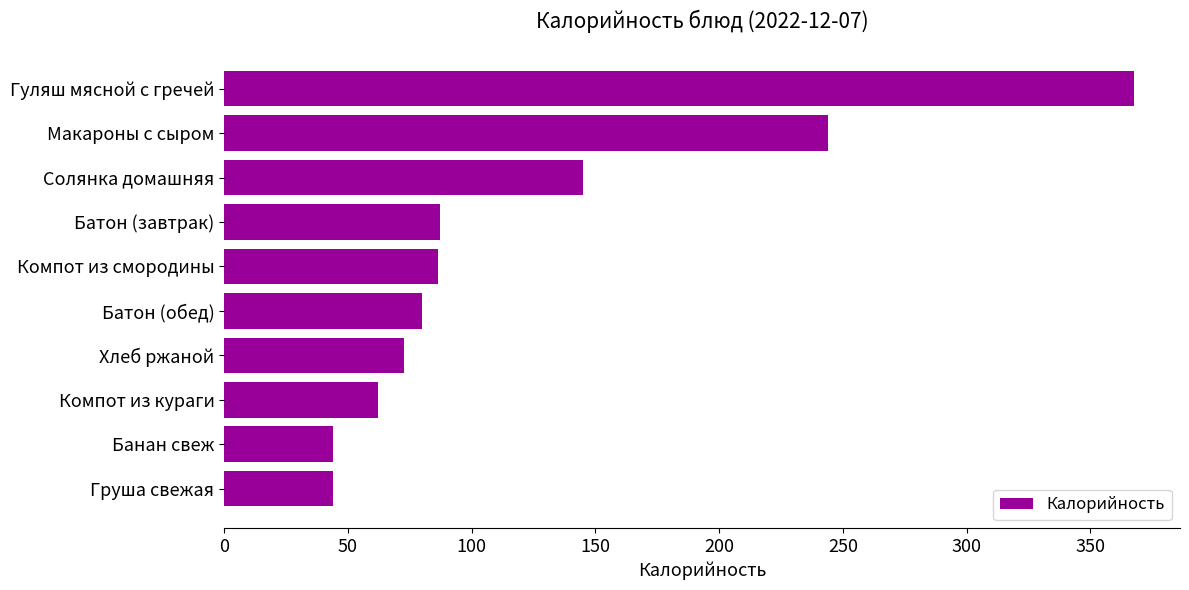

The chart shows a value of 14.7 at Компот из кураги. True or false?

False